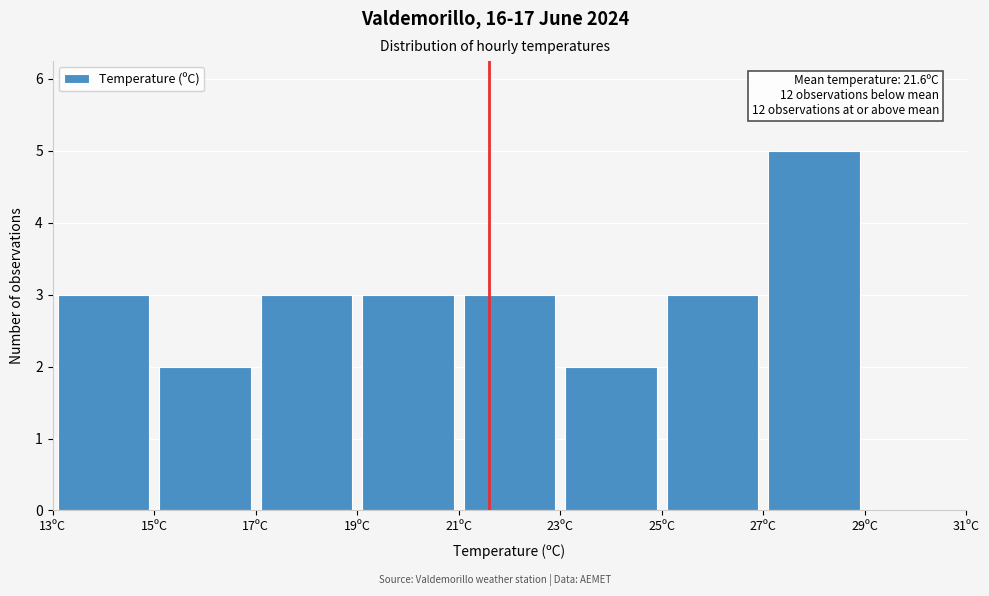

Which range on the x-axis has the tallest bar?

27 to 29